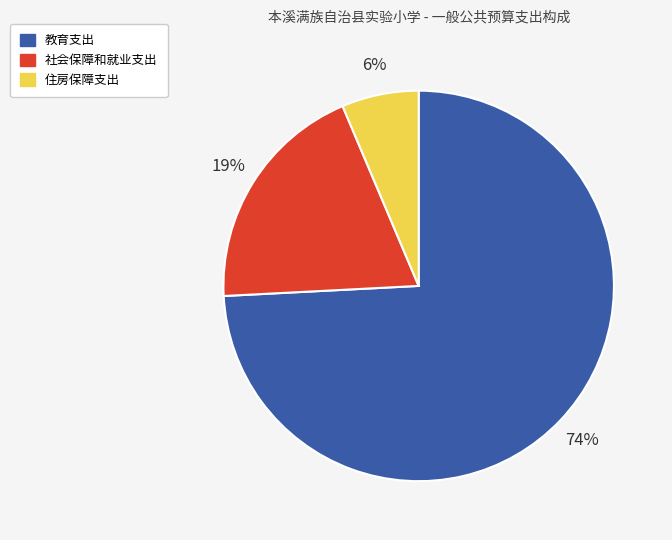

Which category has the biggest portion of the pie?

教育支出